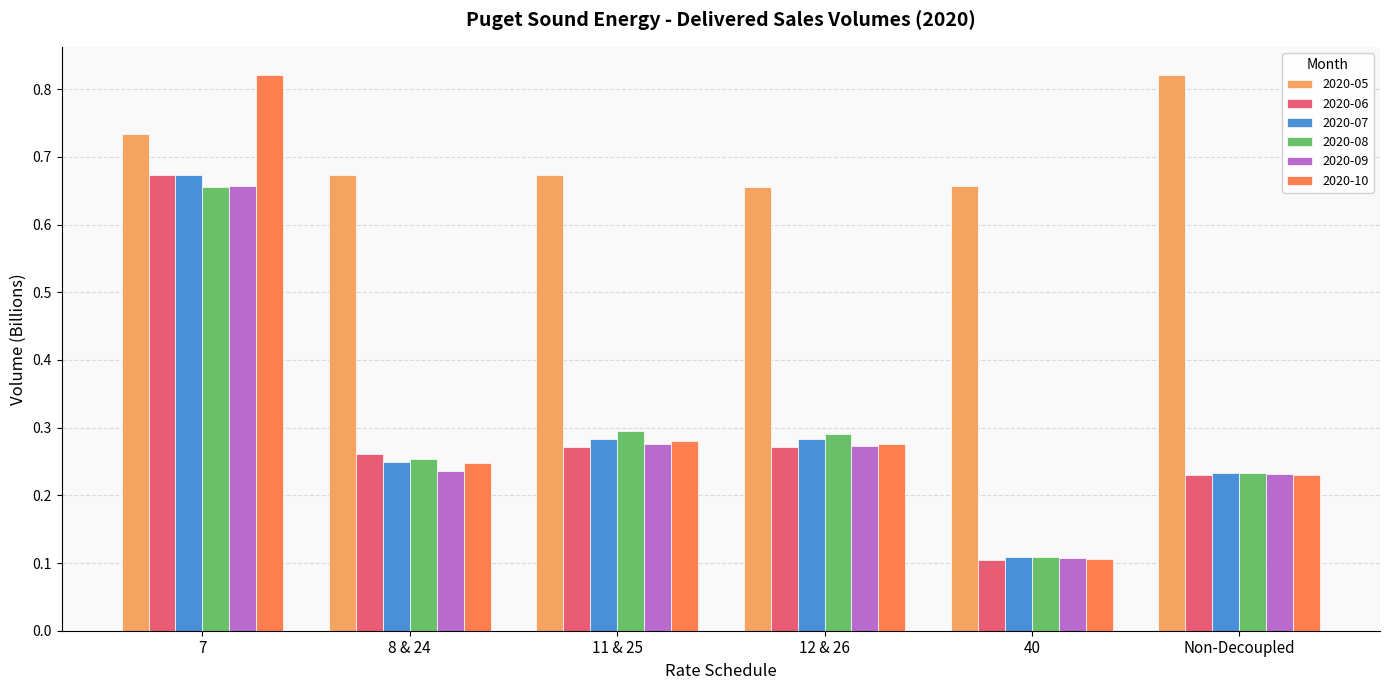

Which category has the lowest value in the 2020-07 series?

40